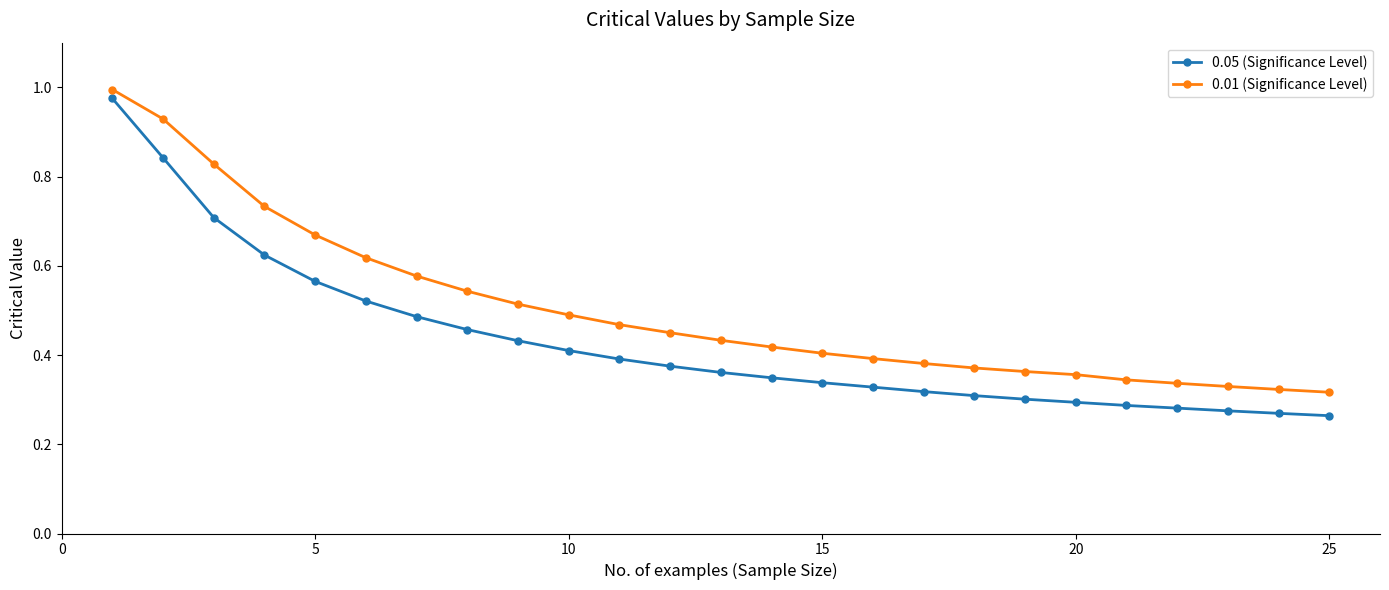

How many lines are shown in the chart?

2